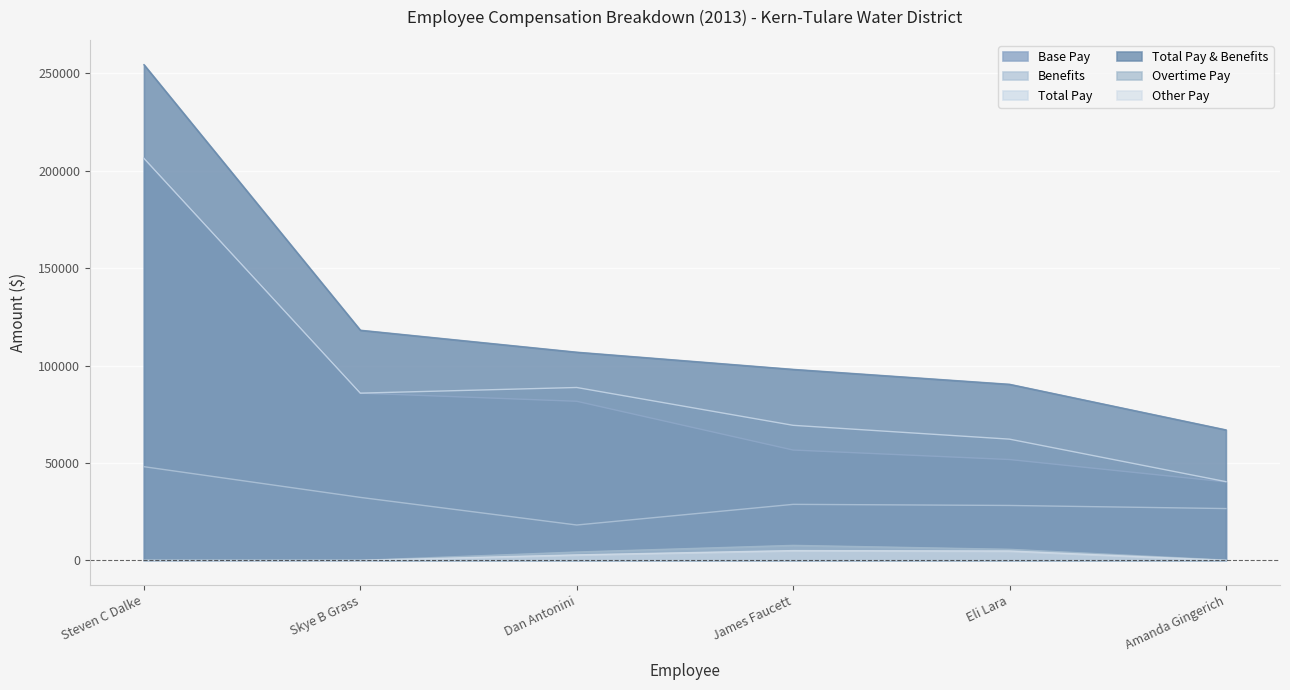

Which series changed the most between Steven C Dalke and James Faucett?

Total Pay & Benefits